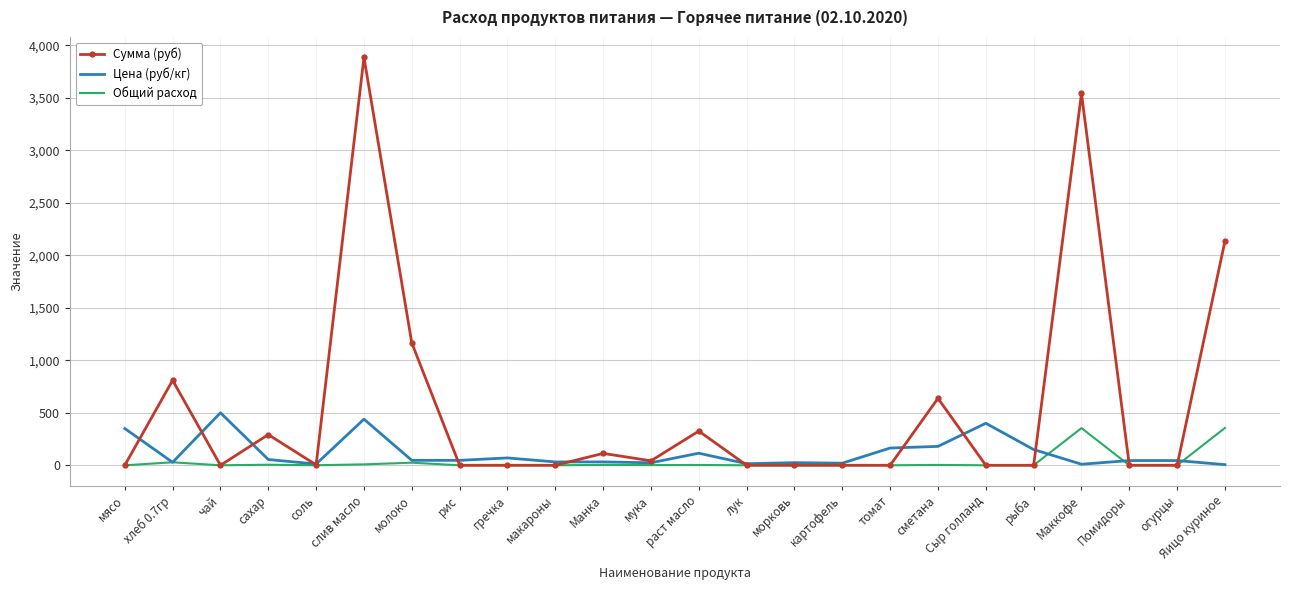

At which category is the sum across all series the highest?

слив масло